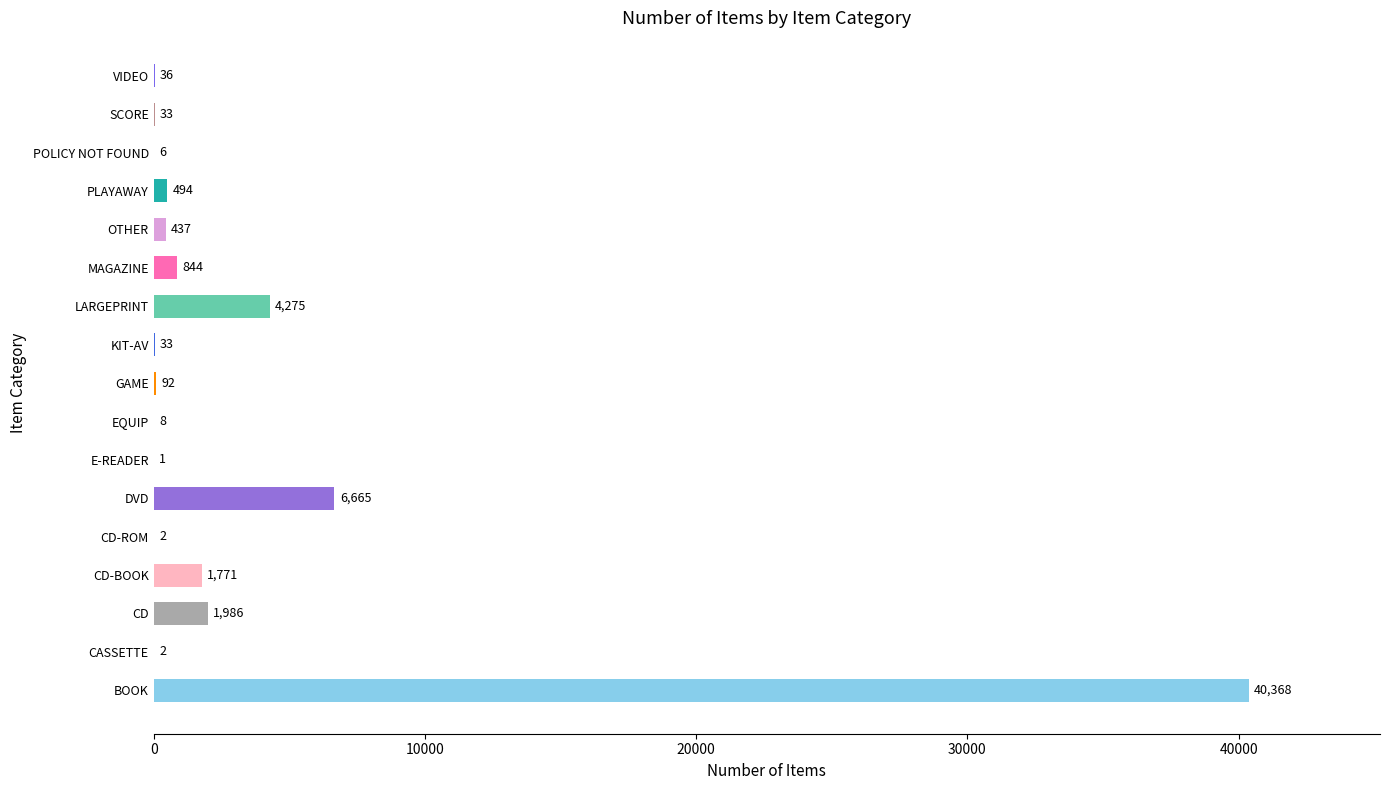

What is the ratio of the value at POLICY NOT FOUND to the value at CASSETTE?

3.0